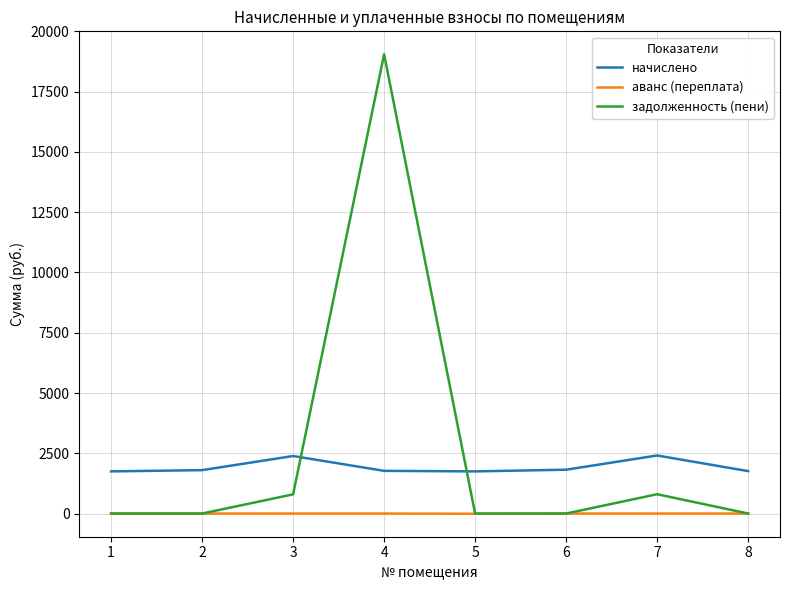

Where do начислено and задолженность (пени) first cross each other?

3 and 4